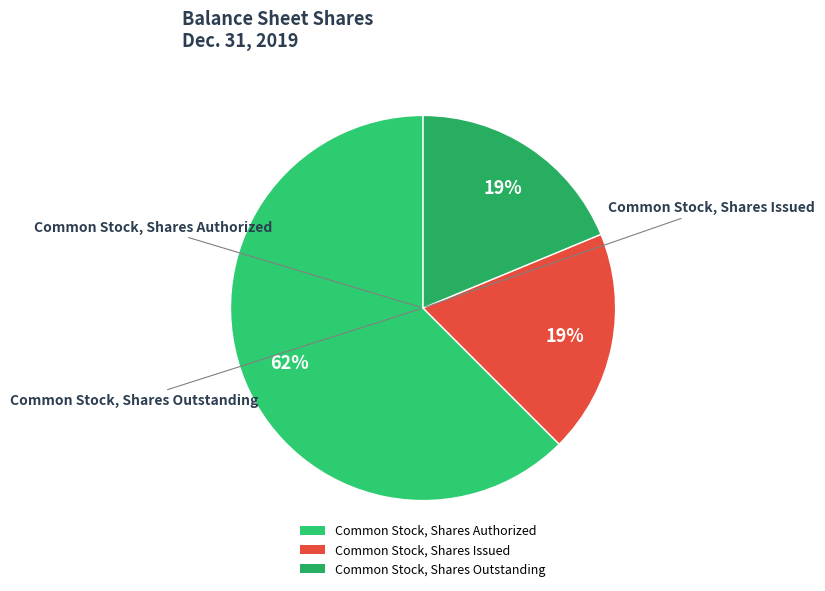

Is the sum of Common Stock, Shares Authorized and Common Stock, Shares Outstanding greater than half?

Yes